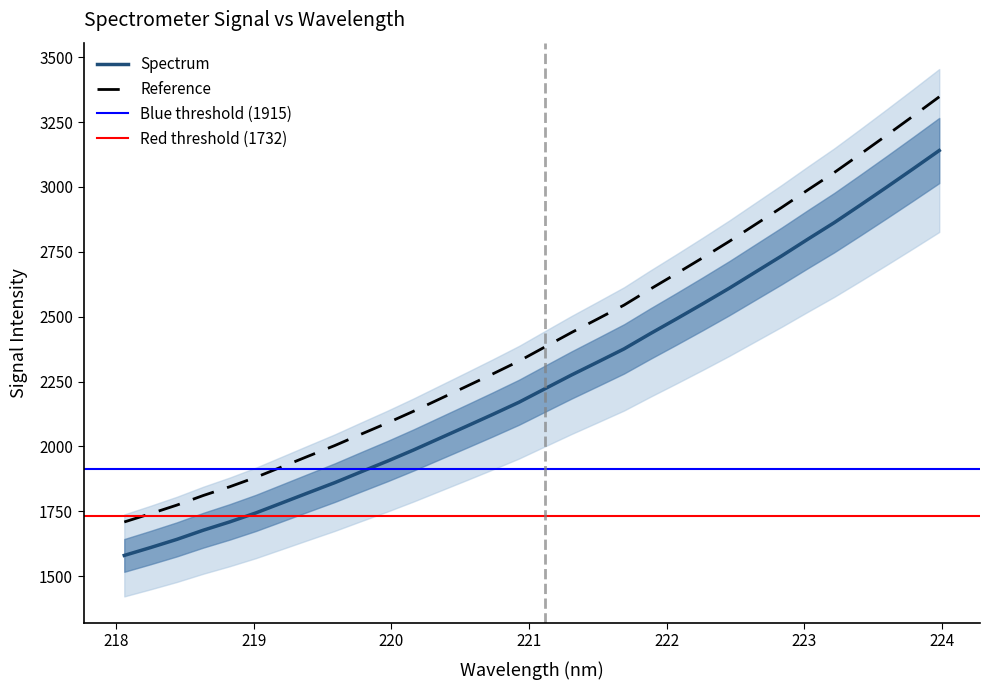

Reading left to right, list all the values displayed in this chart.

218.0596=1579.9	218.2508=1610.3	218.442=1641.8	218.6332=1677.0	218.8244=1708.9	219.0156=1743.8	219.2067=1782.7	219.3979=1821.7	219.589=1860.4	219.7801=1902.2	219.9712=1943.3	220.1623=1986.6	220.3533=2031.9	220.5444=2077.3	220.7354=2123.1	220.9264=2170.2	221.1174=2222.8	221.3083=2275.2	221.4993=2325.3	221.6902=2375.9	221.8812=2434.8	222.0721=2491.9	222.263=2550.1	222.4538=2609.6	222.6447=2672.0	222.8355=2734.4	223.0264=2799.1	223.2172=2862.6	223.408=2930.6	223.5987=2999.6	223.7895=3069.6	223.9802=3140.6